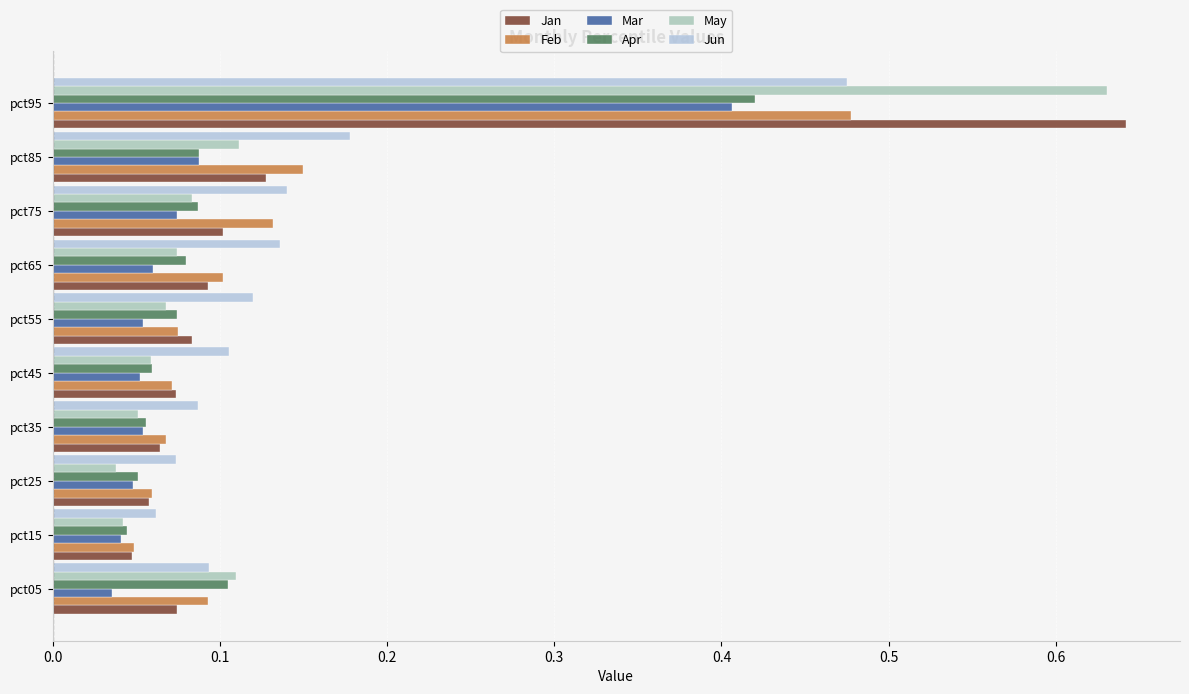

Which category has the lowest value in the Feb series?

pct15